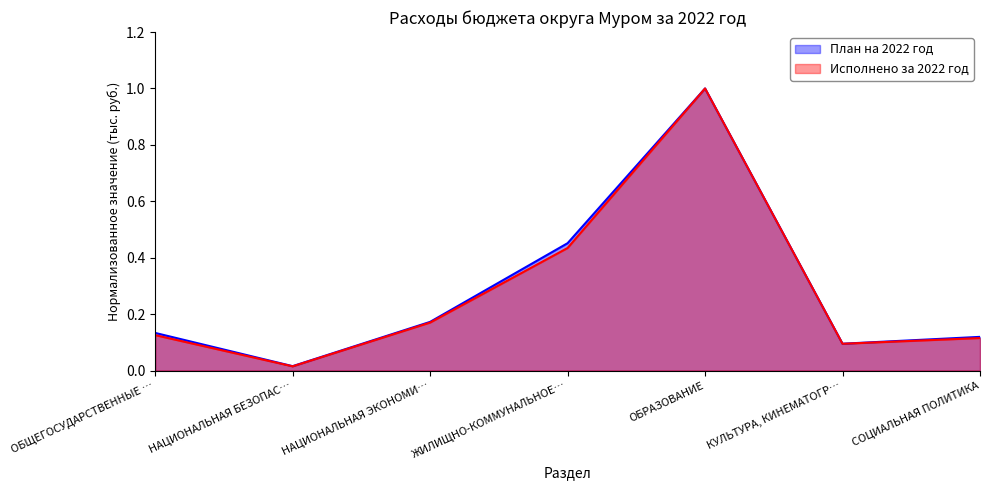

What are all the series names shown in the legend?

План на 2022 год, Исполнено за 2022 год